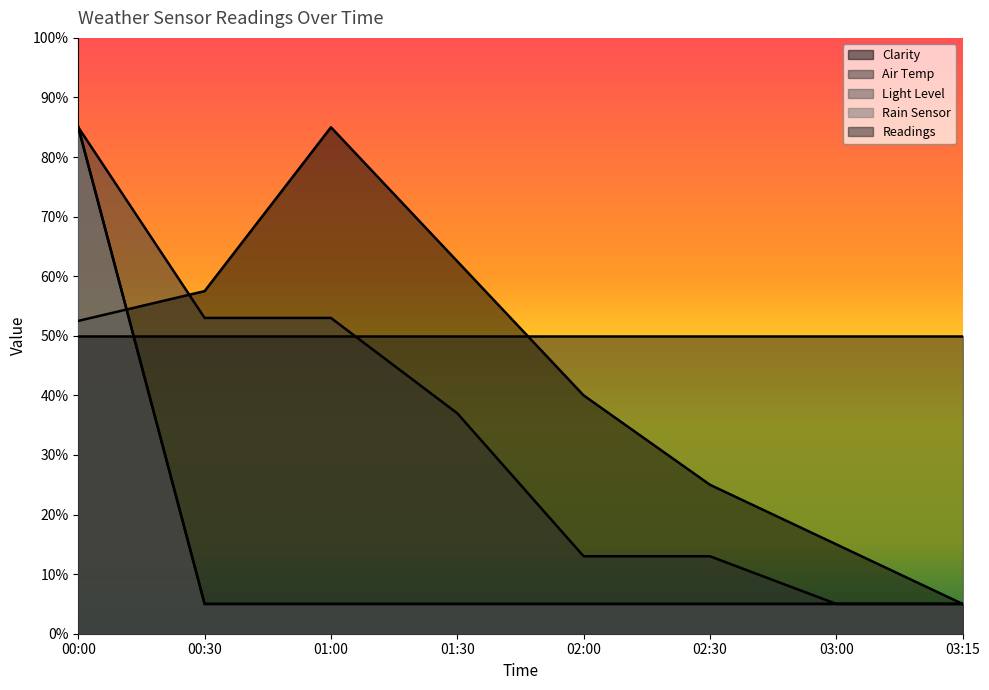

True or false: Rain Sensor and Light Level intersect in this chart.

False